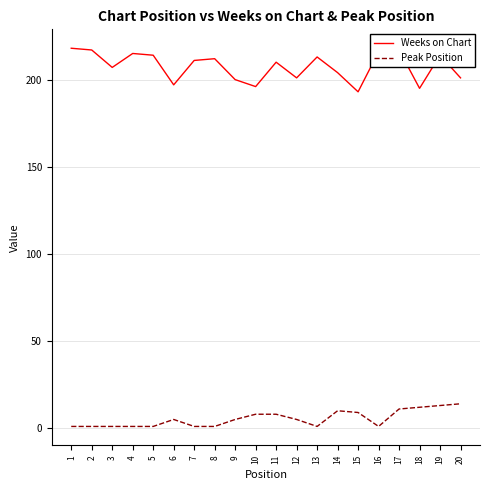

Is this an area chart (filled region under the line)?

No